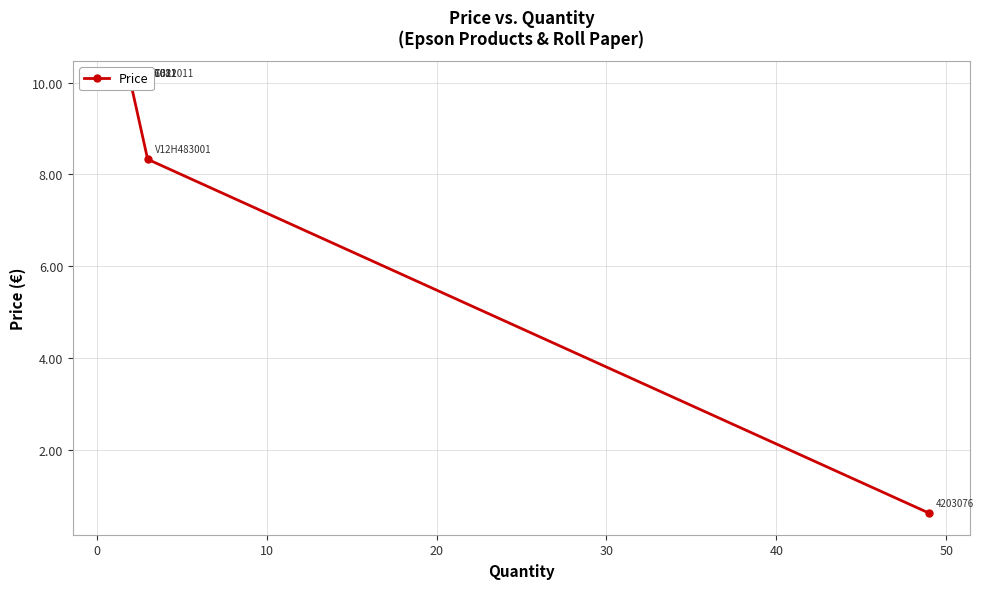

True or false: there are more than 0 points higher than both neighbors.

False